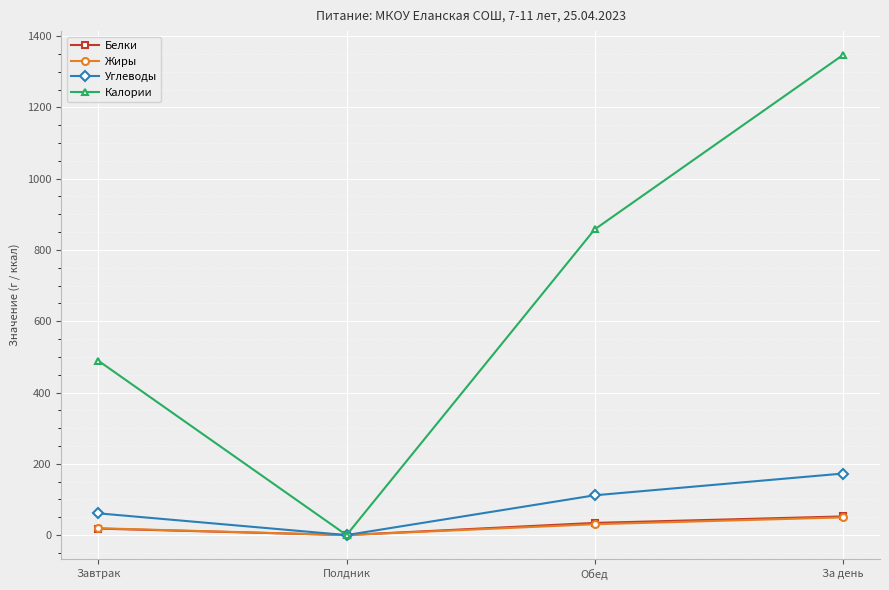

How many categories are shown in the chart?

4